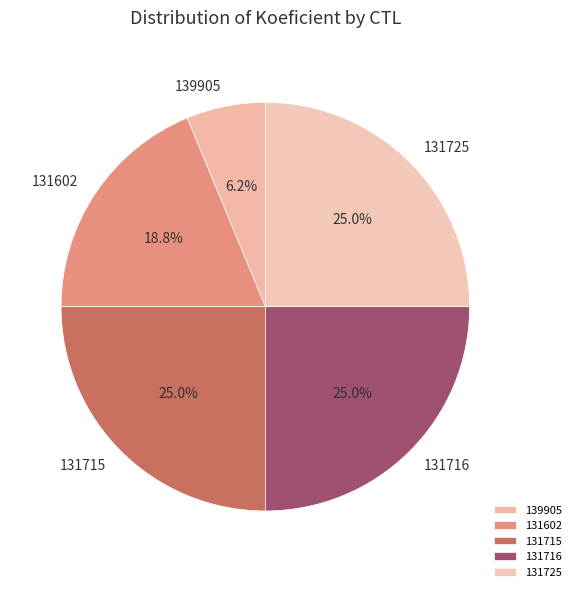

Which category has the smallest portion of the pie?

139905